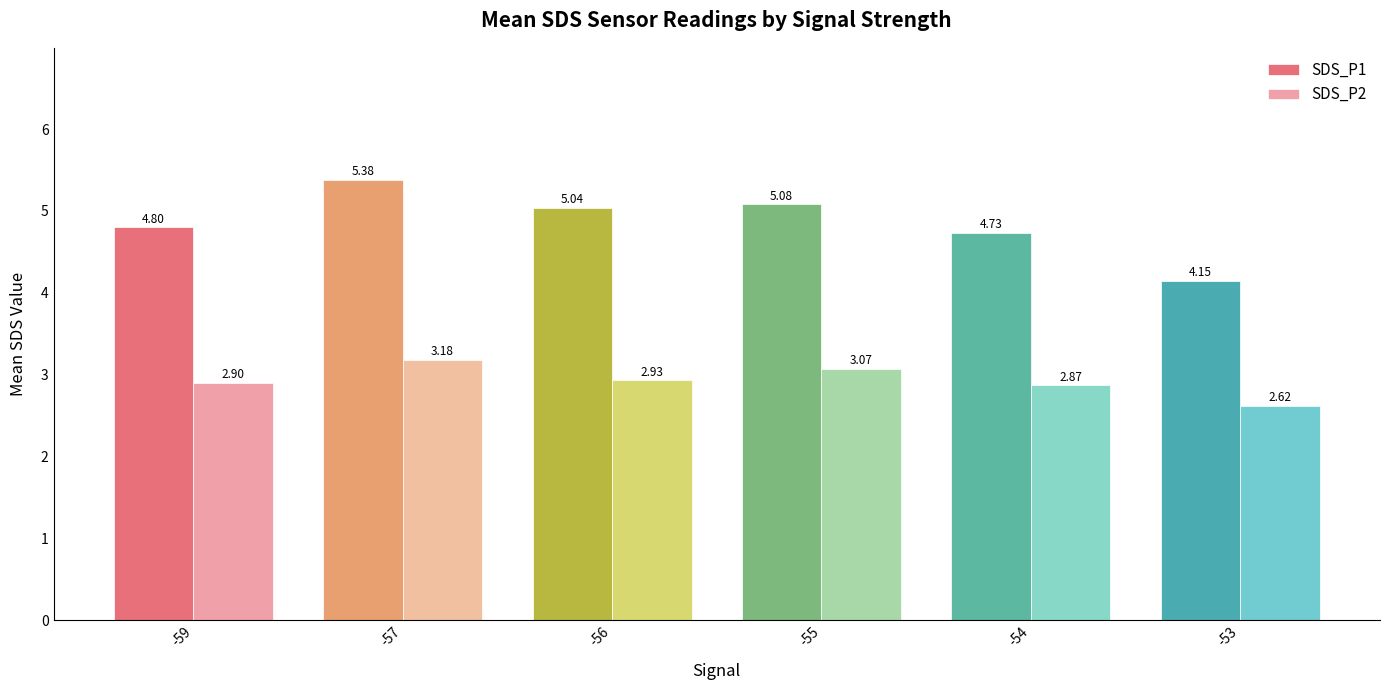

At which category is the sum across all series the highest?

-57